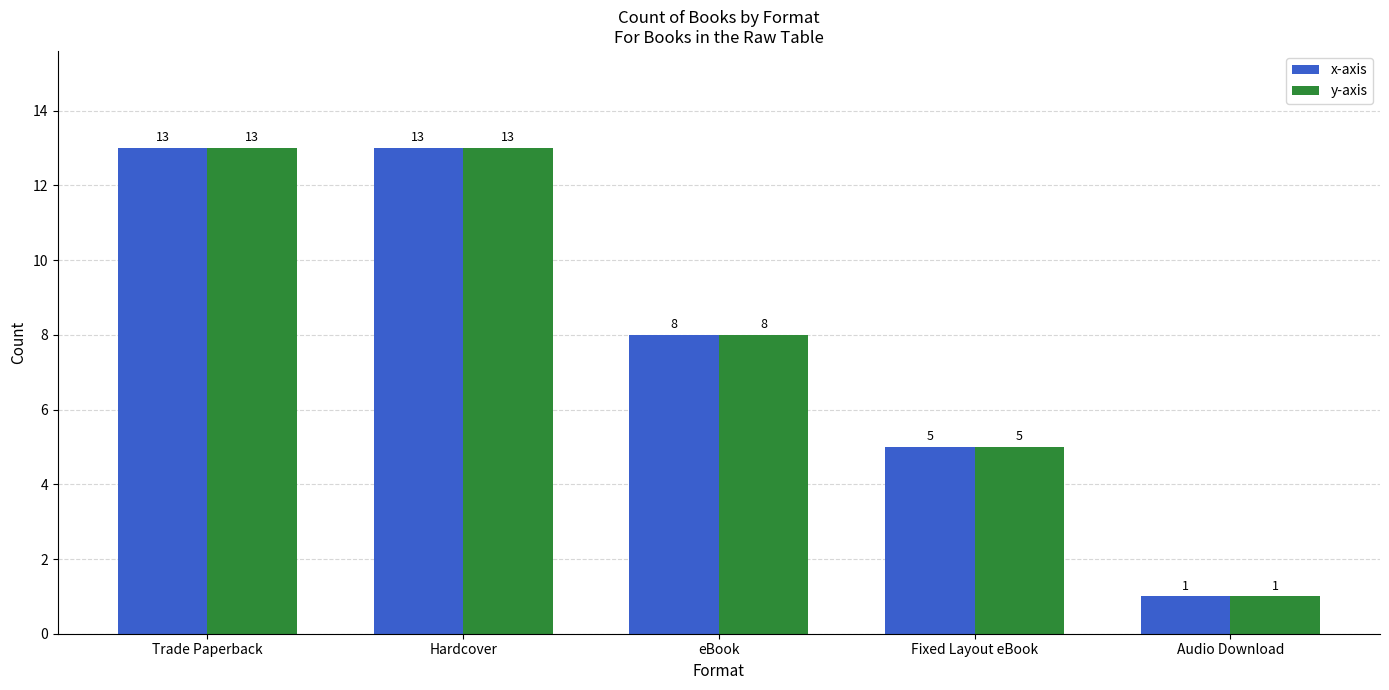

At how many categories does at least one series exceed 11?

2